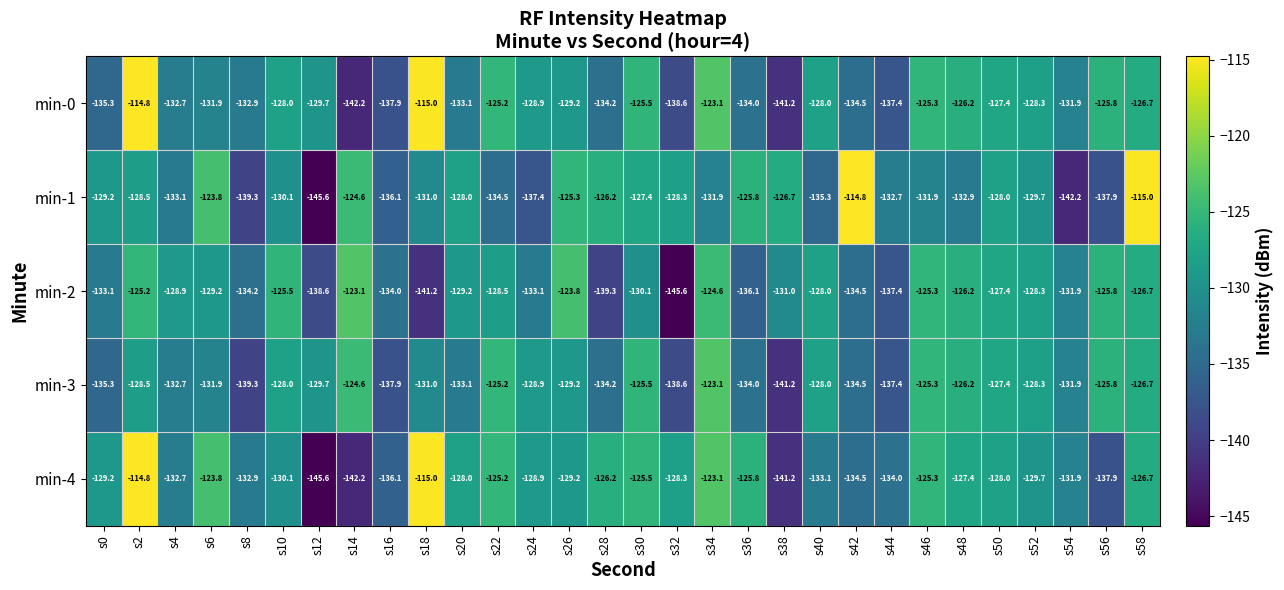

Which category has the highest value in the min-0 series?

s2